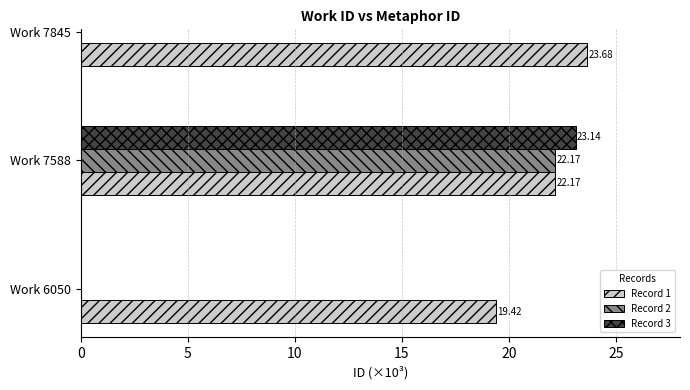

The value at 5 is 23.7. True or false?

True